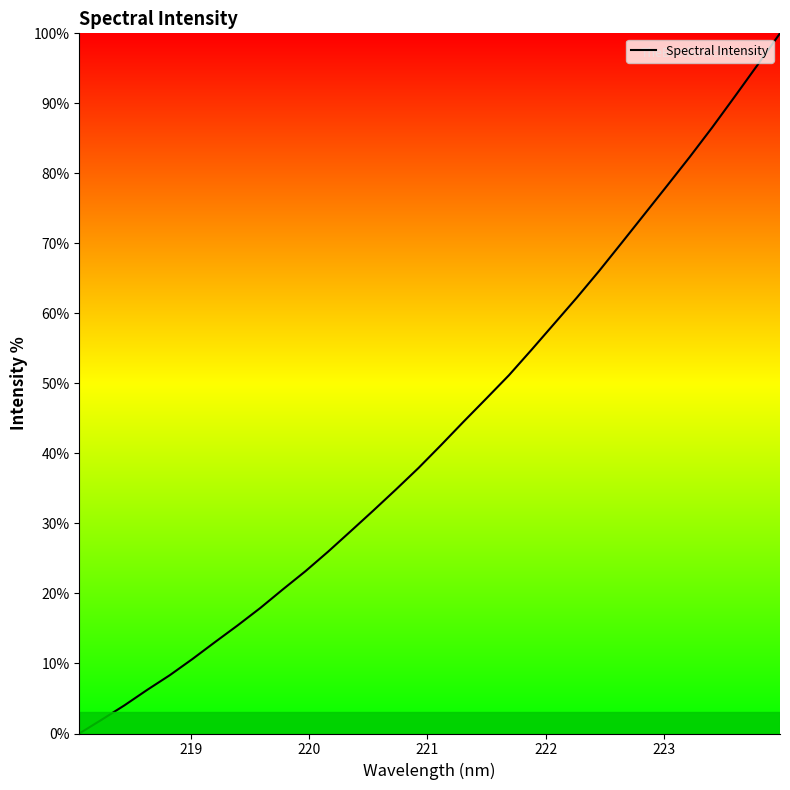

What is the maximum value shown in the chart?

100.0